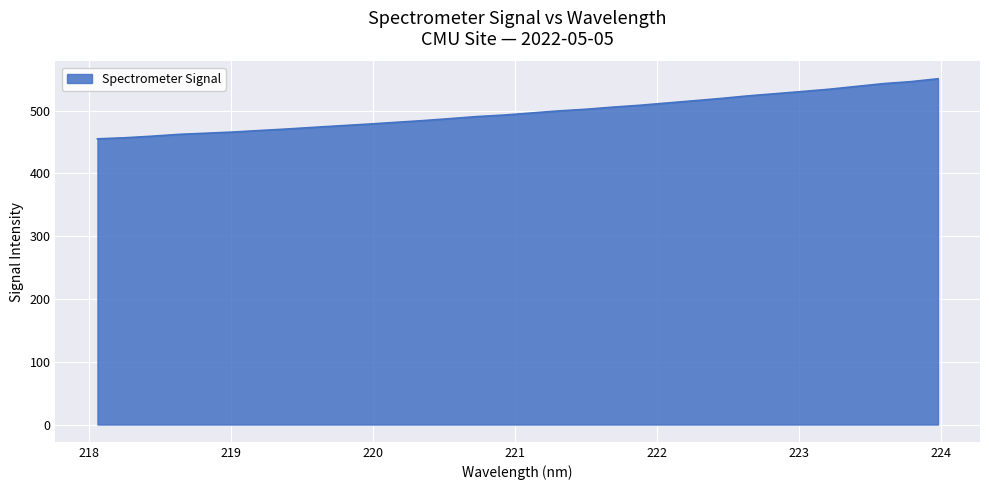

What is the maximum value shown in the chart?

550.9